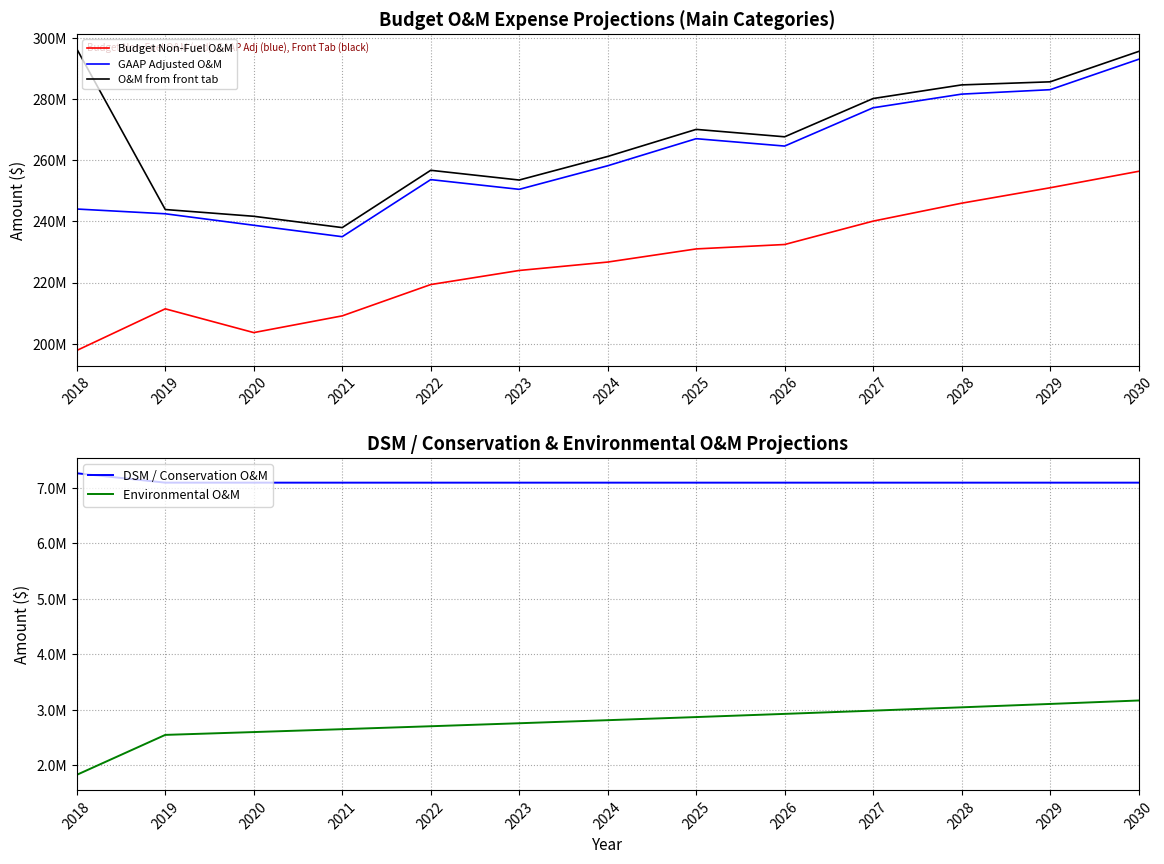

True or false: GAAP Adjusted O&M has more than 2 interior local peaks.

False